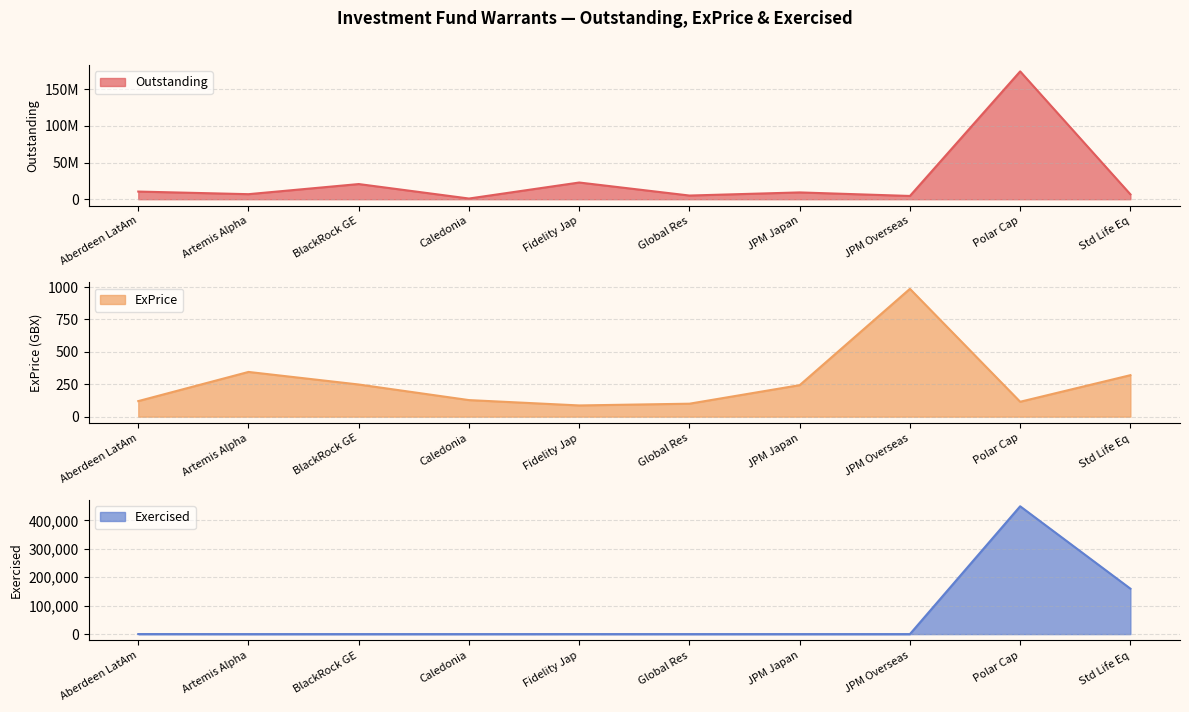

True or false: Exercised has more than 2 points higher than both neighbors.

False